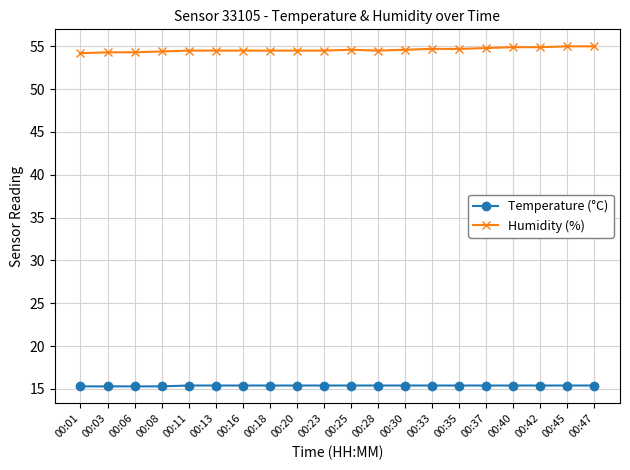

What is the smallest value displayed?

15.3